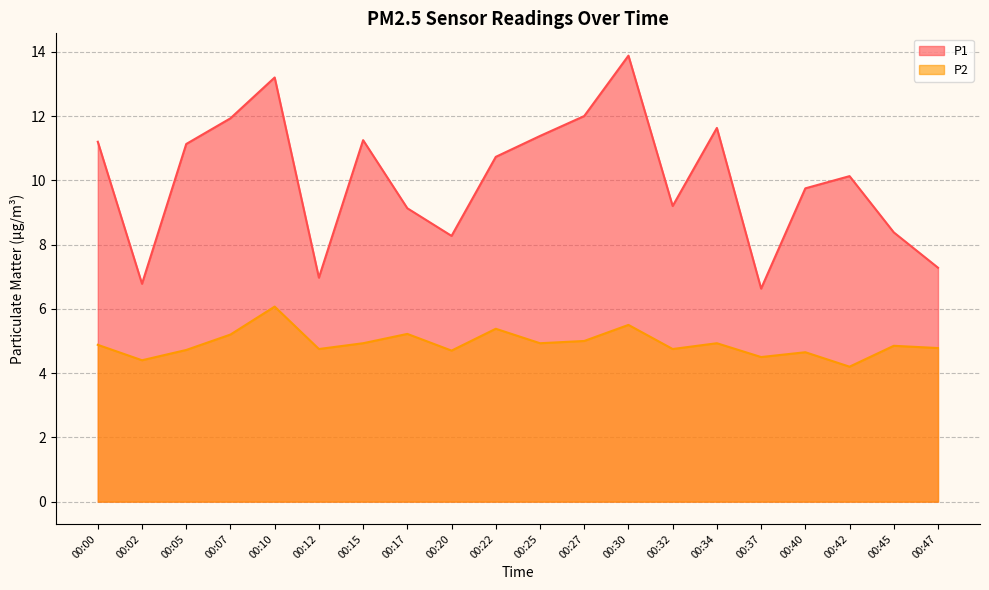

The value of P1 at 00:17 is 9.1. True or false?

True